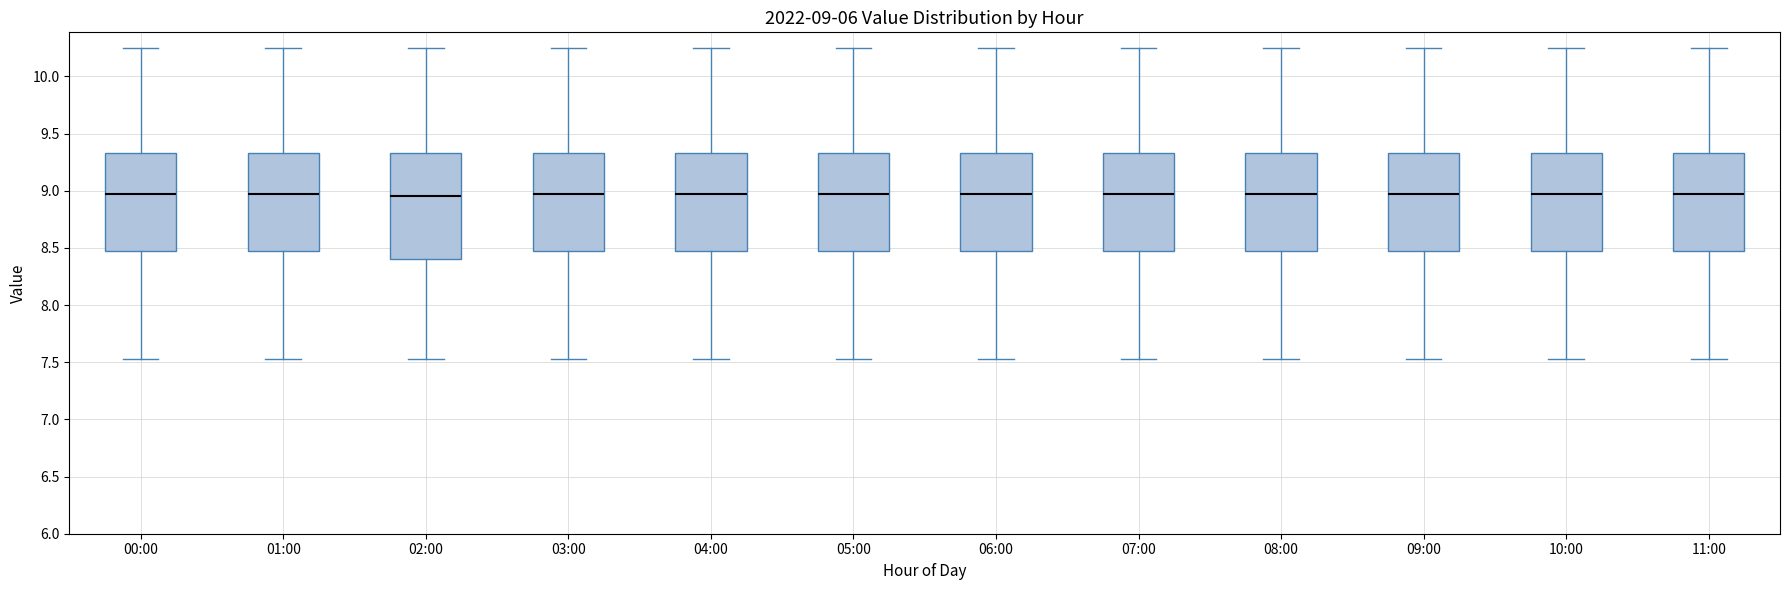

Which box is the tallest, from its lower edge to its upper edge?

02:00